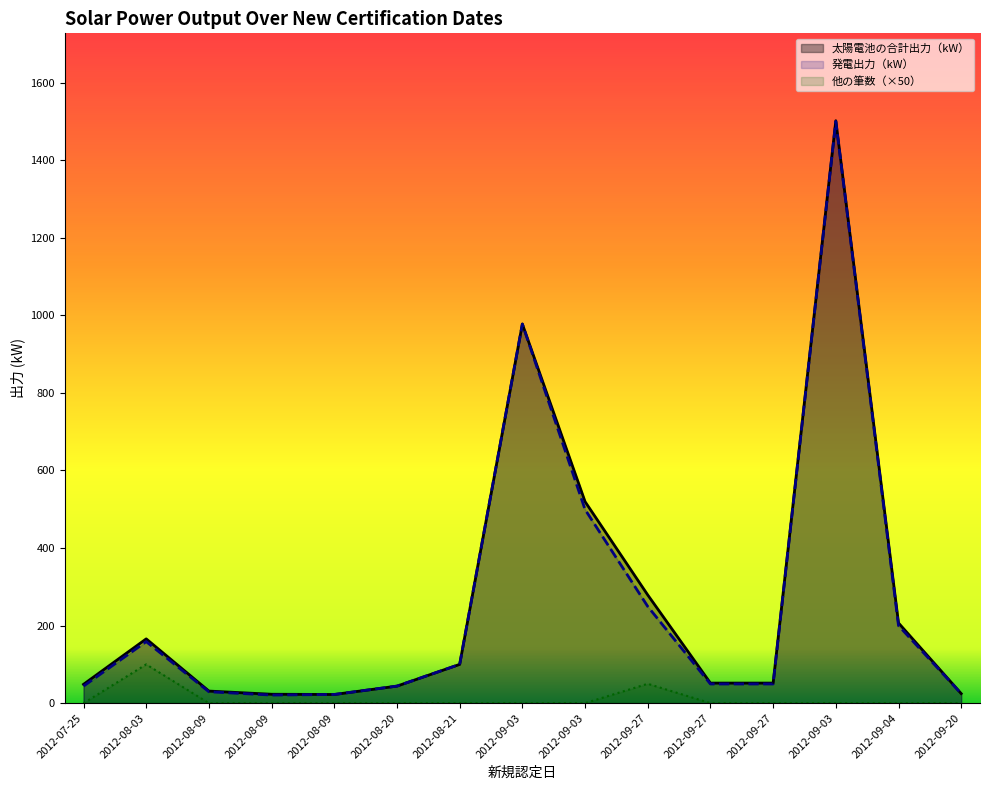

At which label does 発電出力（kW） reach its peak?

2012-09-03